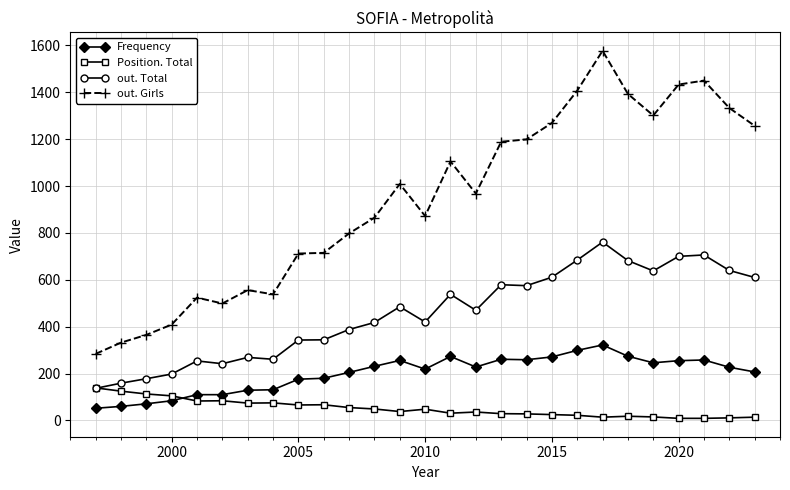

True or false: Frequency and out. Total intersect in this chart.

False